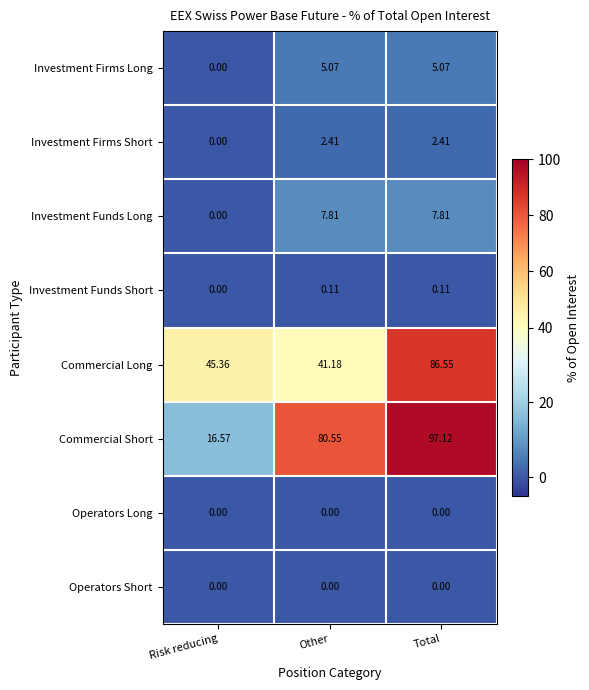

At which category is the sum across all series the highest?

Total